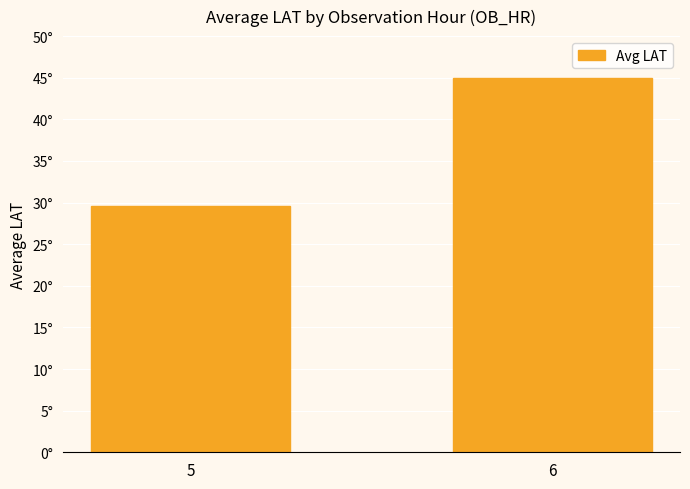

What is the sum of the values at 6 and 5?

74.6